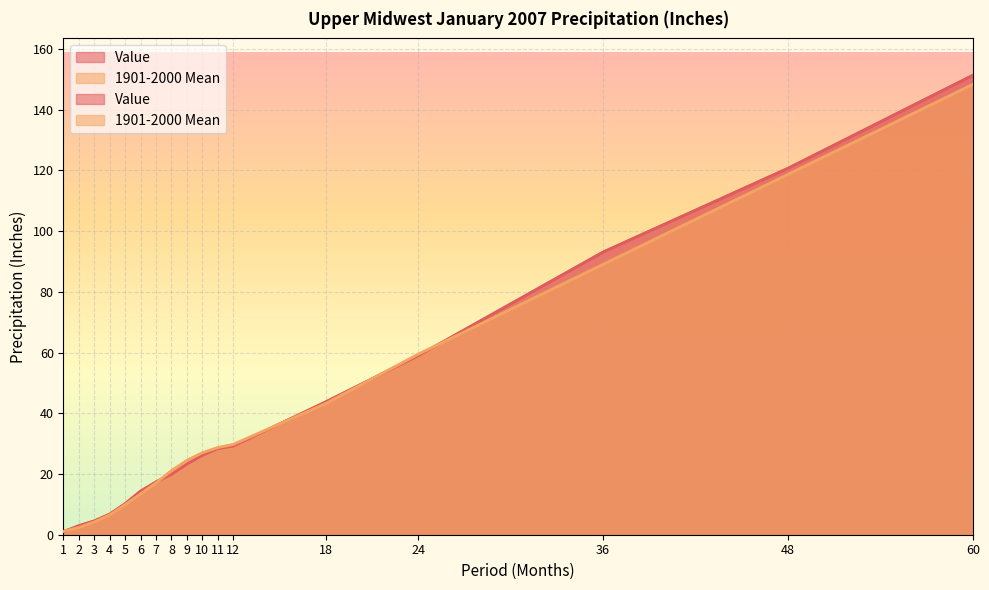

Which series has the widest spread of values?

Value